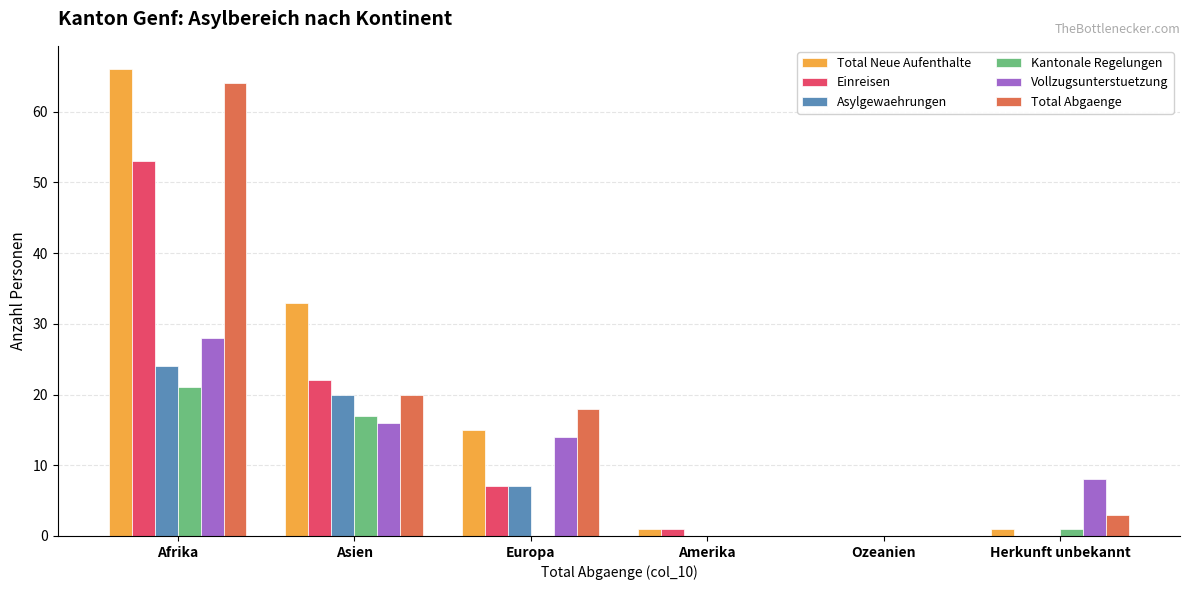

What is the sum of all Total Abgaenge values?

105